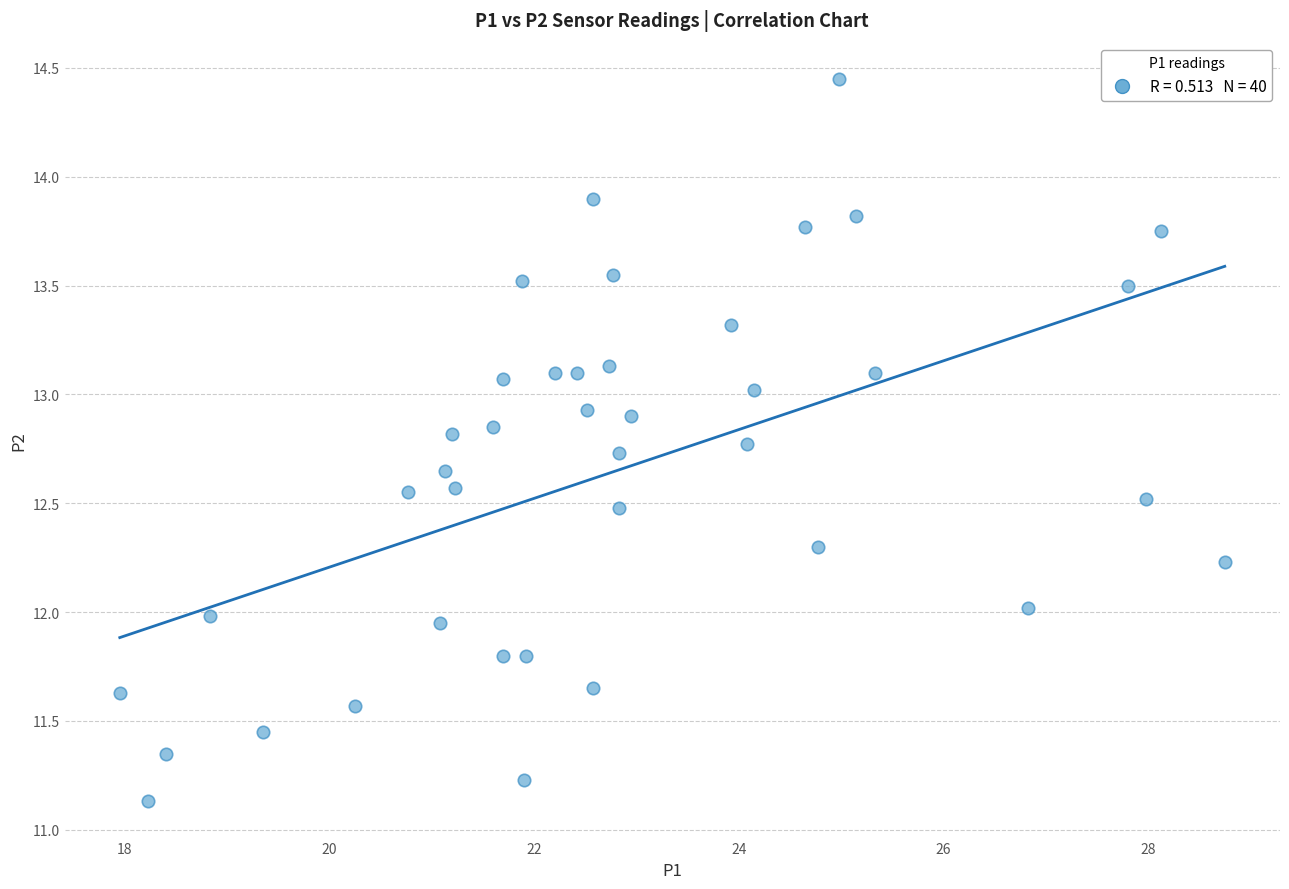

What is the range of Y values (max minus min)?

3.3